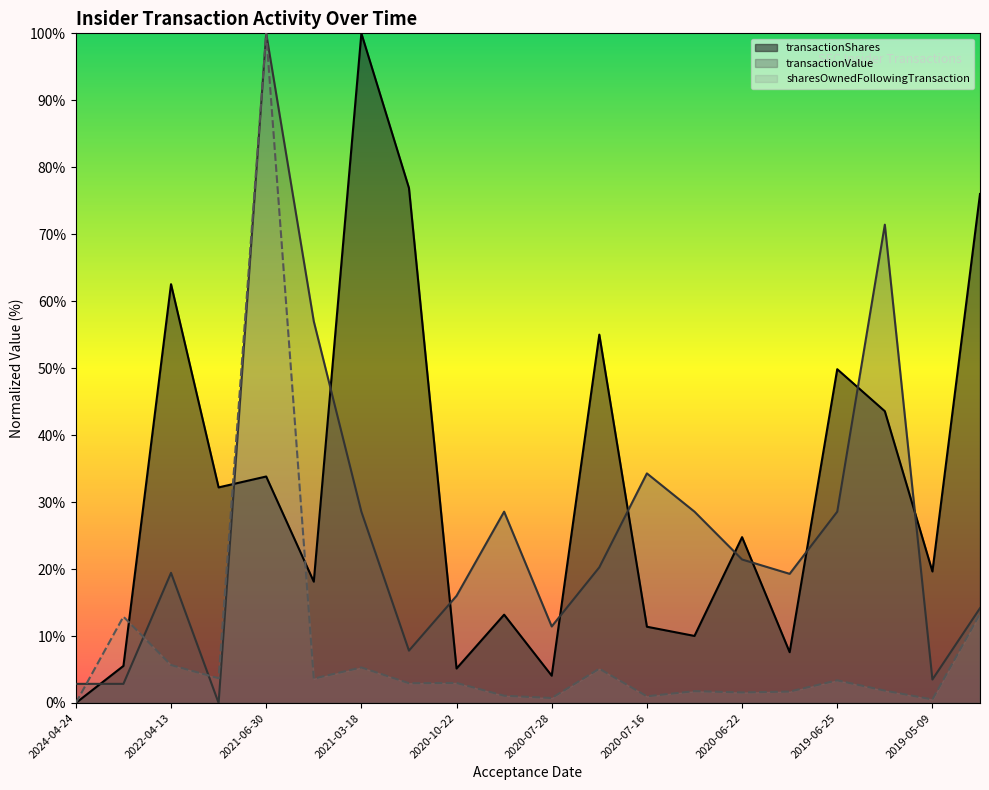

How many interior local peaks does the transactionShares series have?

7